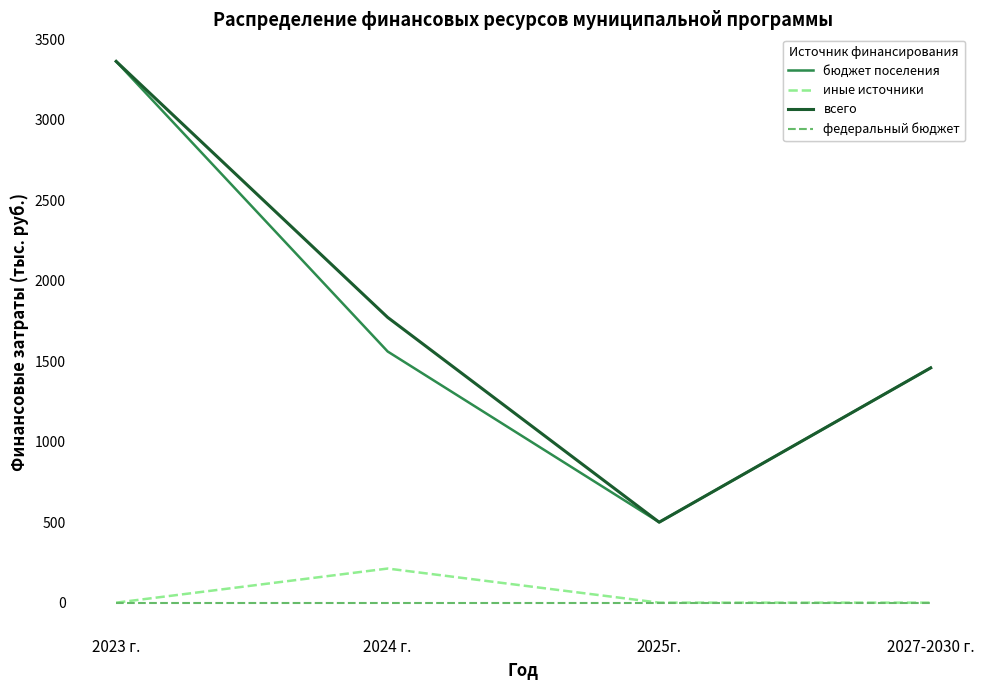

The федеральный бюджет series shows 0.0 at 2025г.. True or false?

True